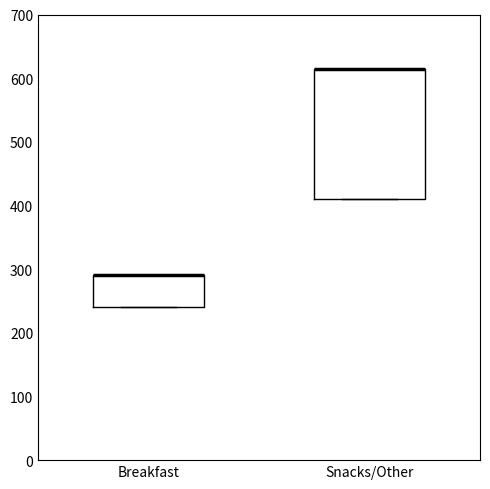

Reading left to right, transcribe this box plot: for each box, give where its median line is, the range the box spans, and where its two whiskers end, as read against the y-axis. The values are not printed on the chart, so give them approximately, as read against the axis.

Breakfast: median 290 (drawn on the box's upper edge), box 240 to 290, whiskers 240 to 290
Snacks/Other: median 620 (drawn on the box's upper edge), box 410 to 620, whiskers 410 to 620